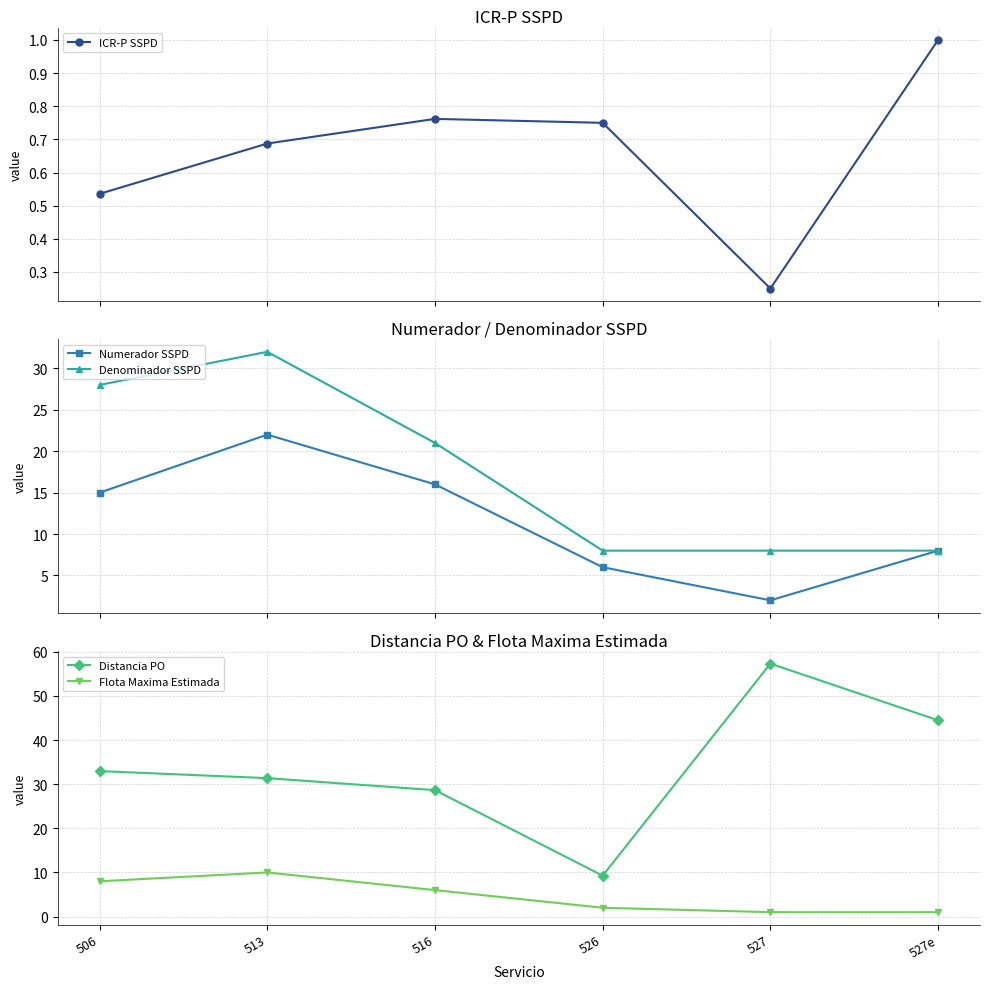

Count the number of data series in this chart.

5